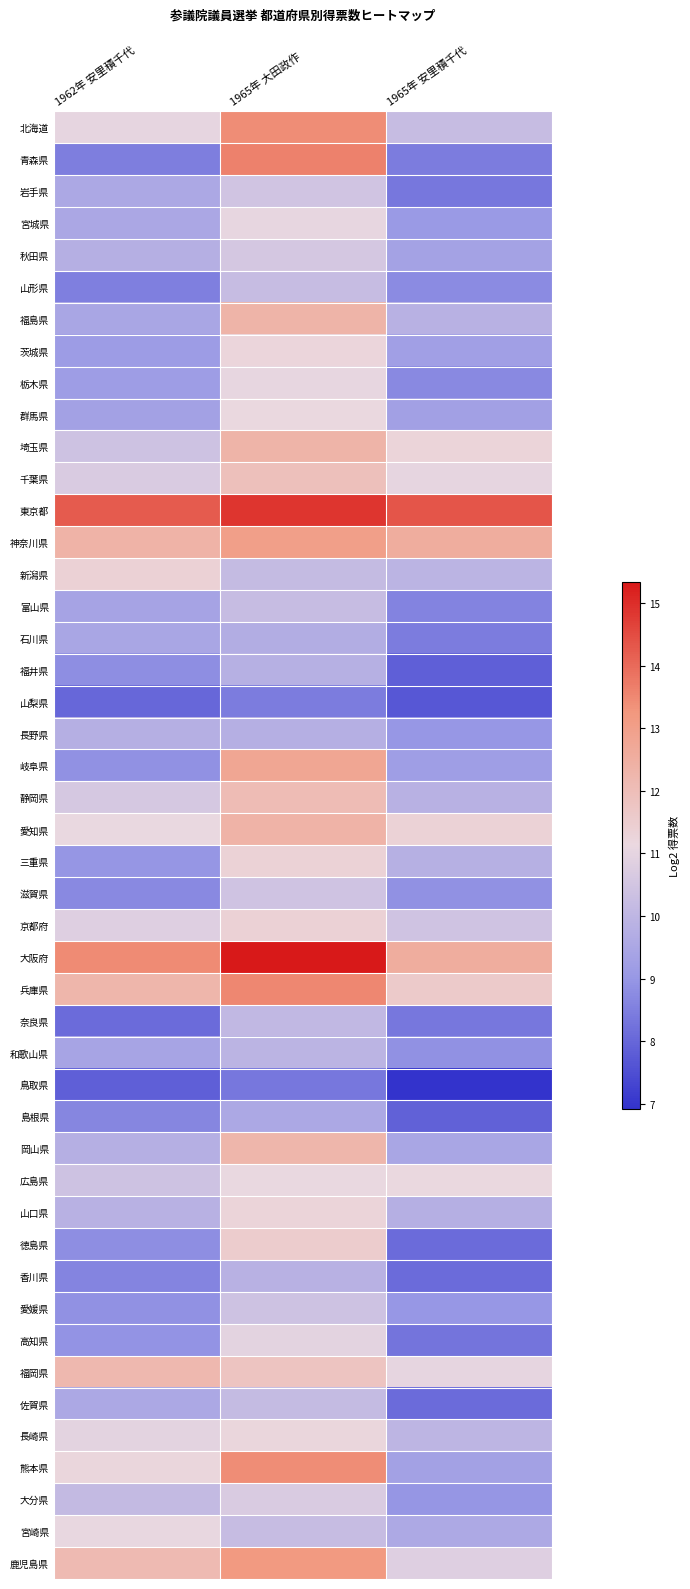

What is the total value across all series at 1965年 安里積千代?

365.9